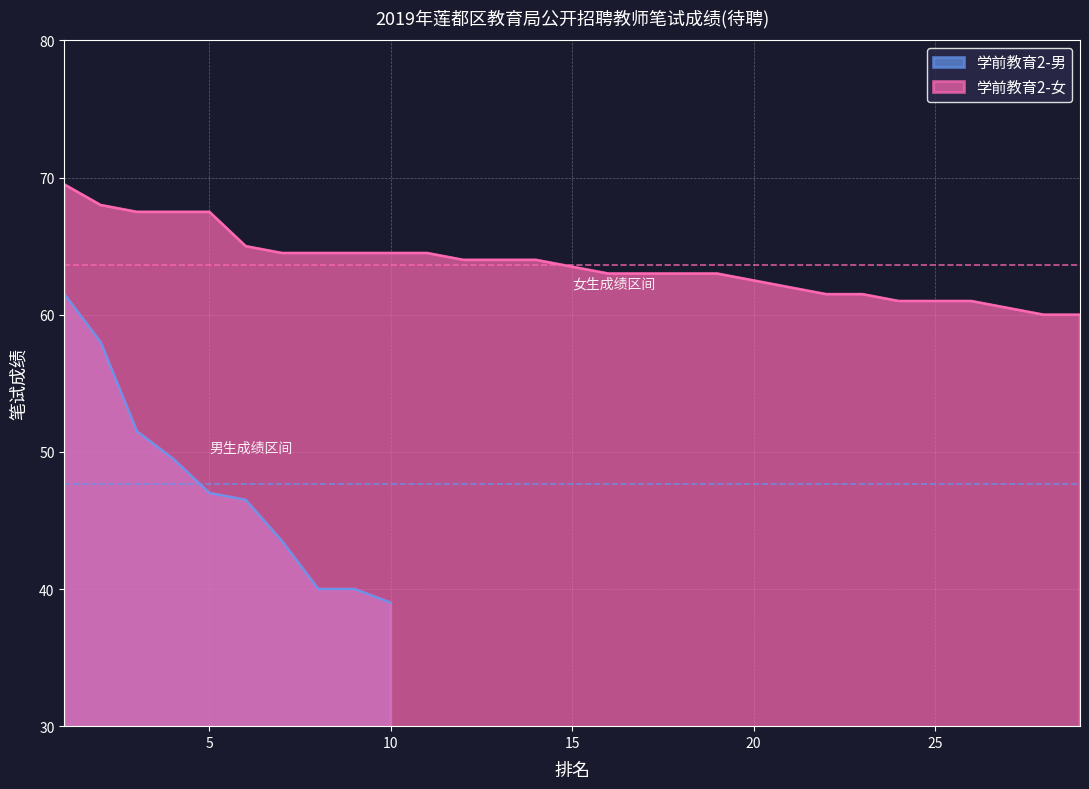

What is the highest value of the 学前教育2-男 series?

61.5